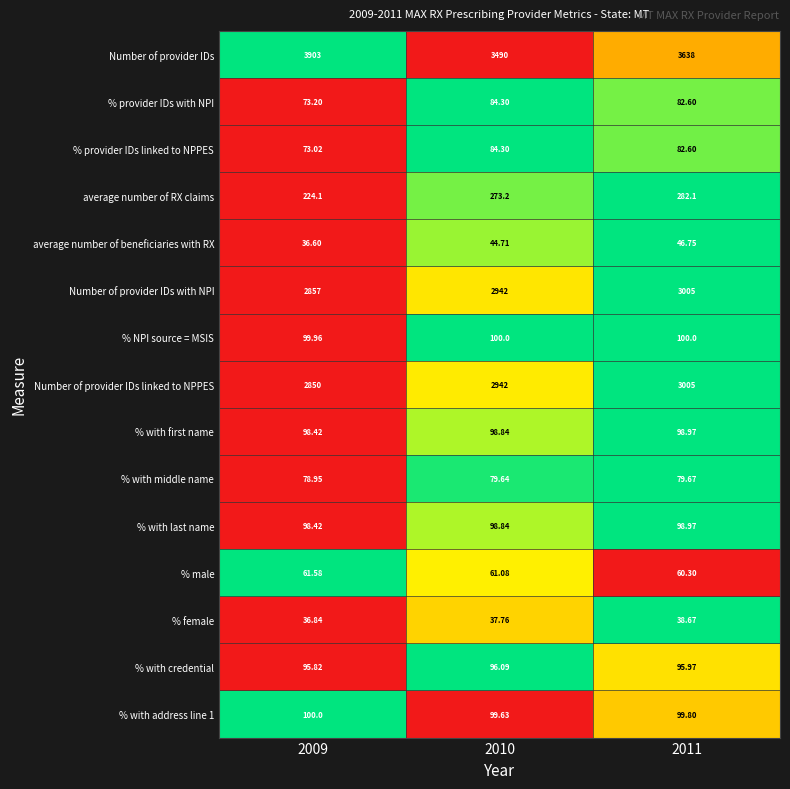

Count the number of data series in this chart.

15